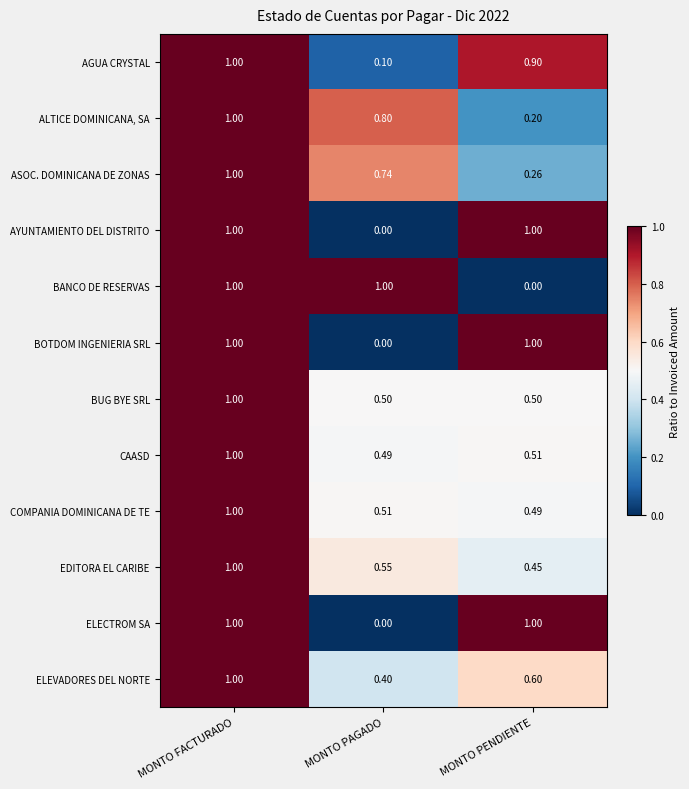

What is the maximum value shown in the chart?

1.0